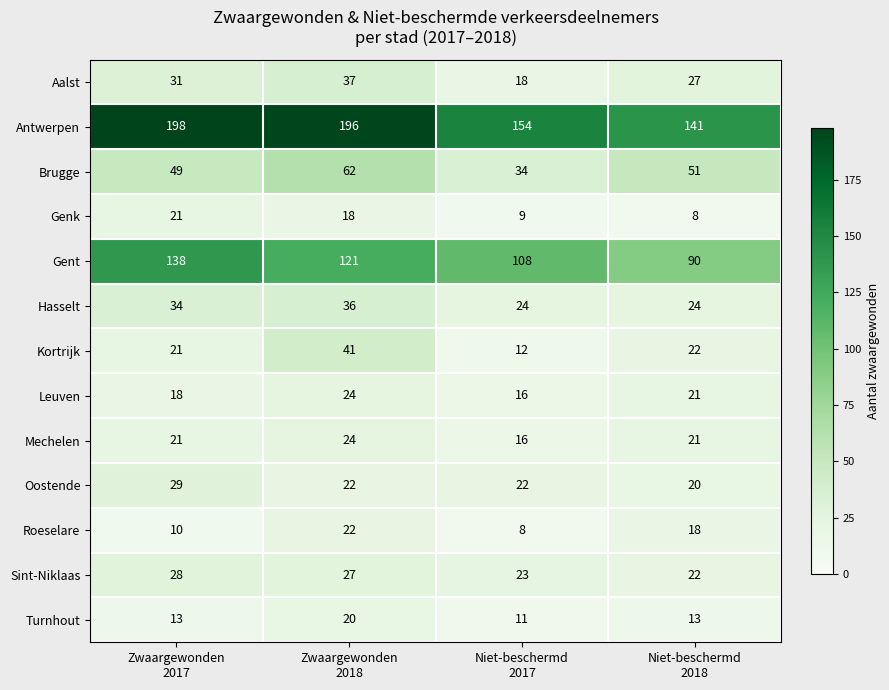

What is the highest value of the Hasselt series?

36